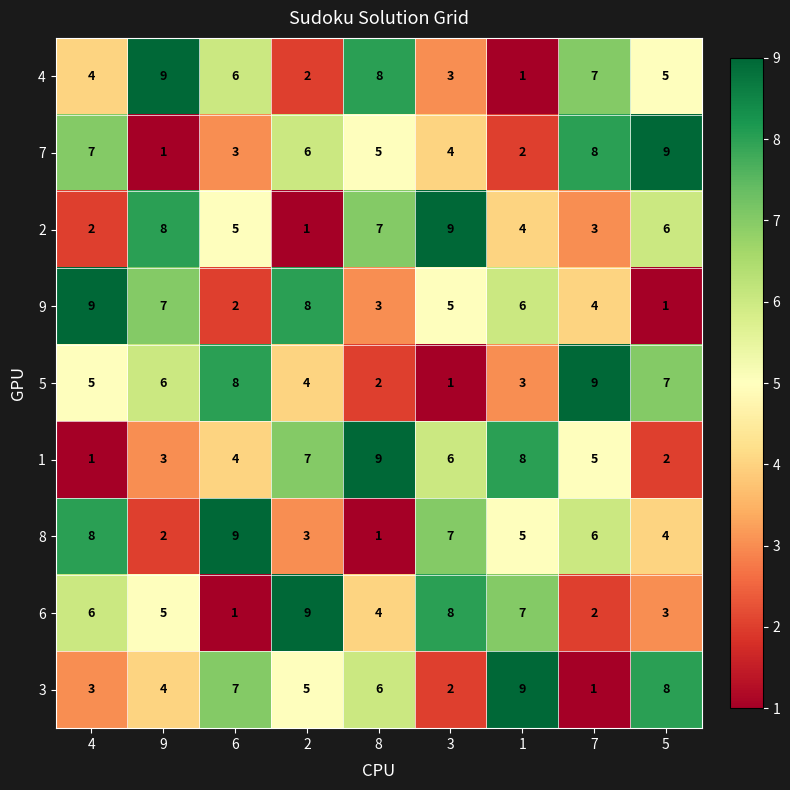

At 3, list the series in order from largest to smallest.

2, 6, 8, 1, 9, 7, 4, 3, 5